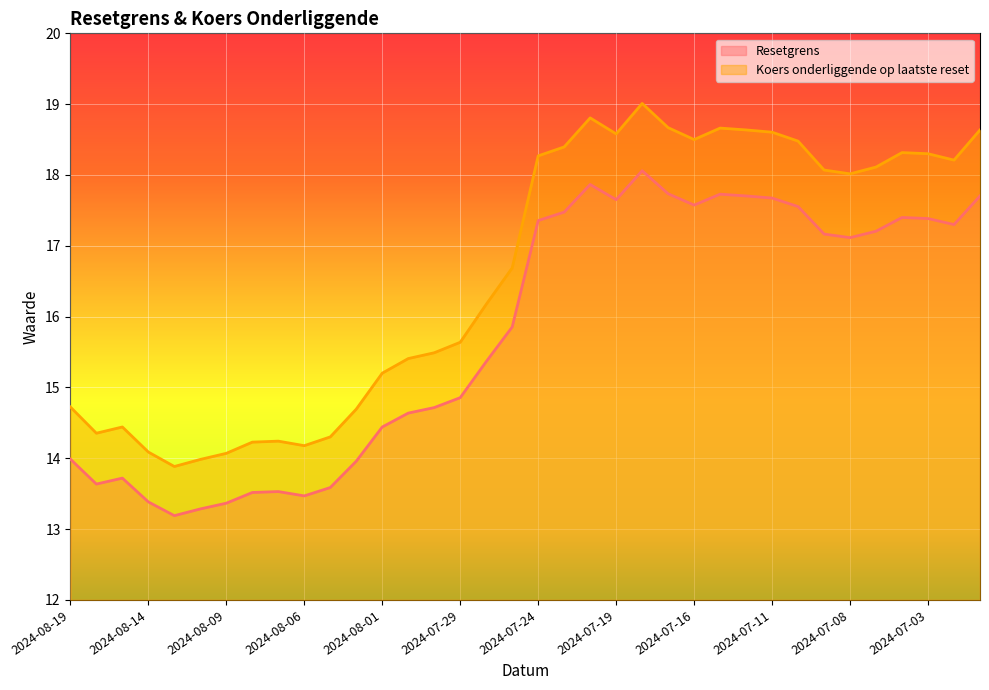

The Resetgrens series shows 18.1 at 2024-07-18. True or false?

True